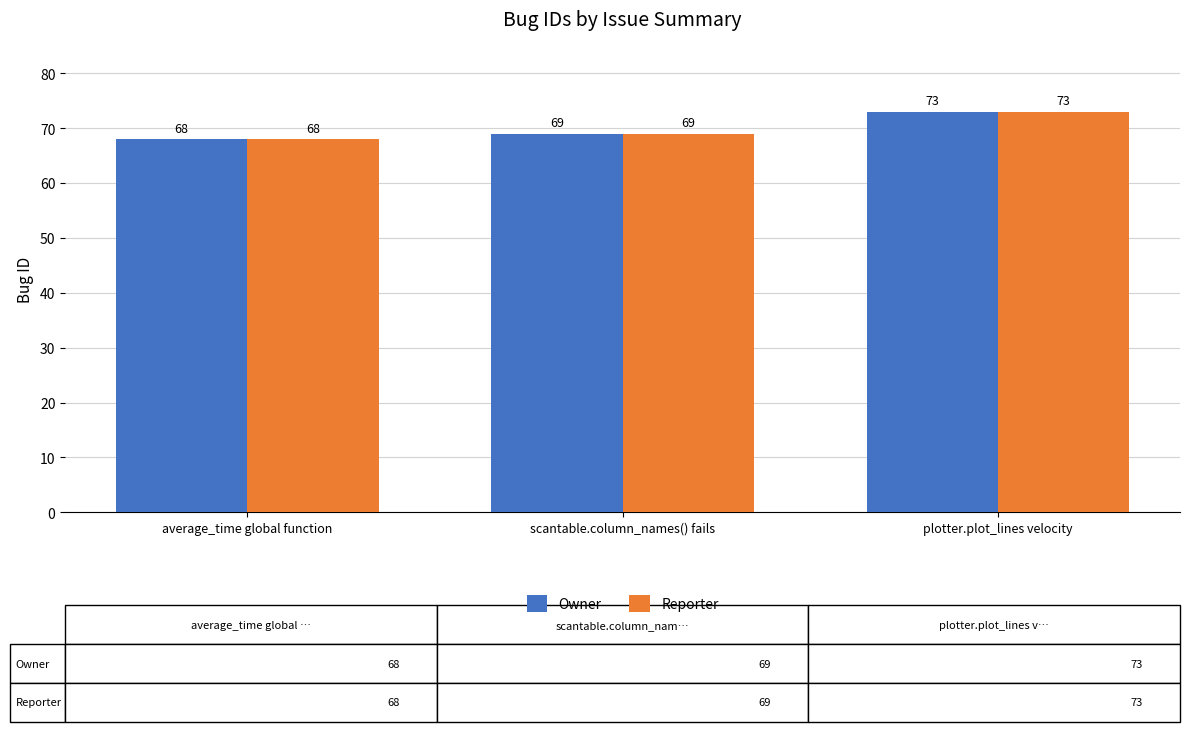

What is the label of the 3rd bar from the left?

plotter.plot_lines velocity